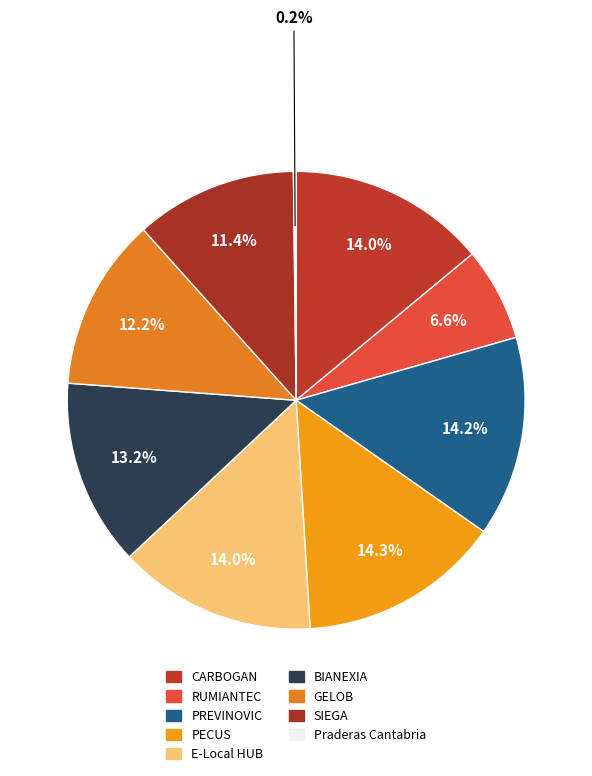

To the nearest percent, what portion does BIANEXIA represent?

13%